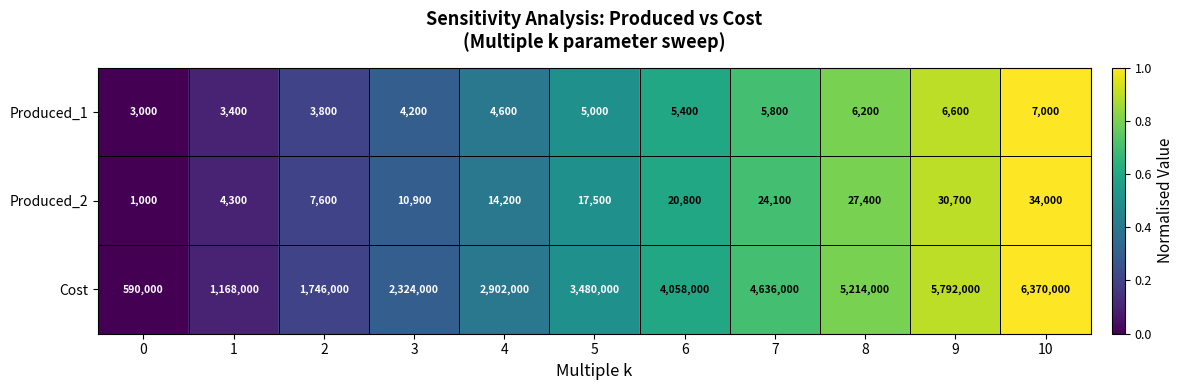

Is it true that Produced_1 equals 8404 at 8?

False